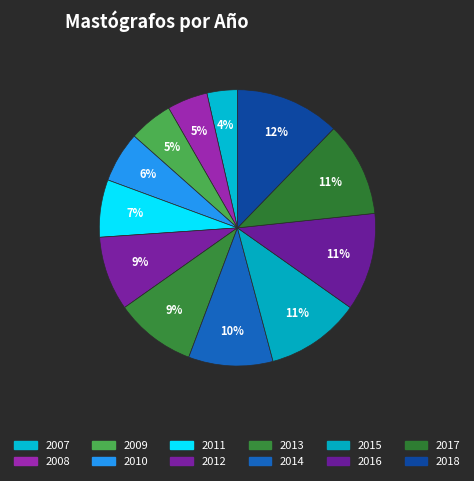

How many slices are in this pie chart?

12